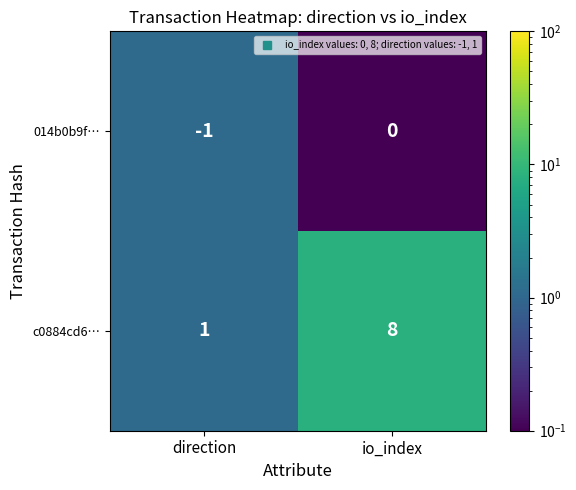

Which series has the widest spread of values?

c0884cd6…